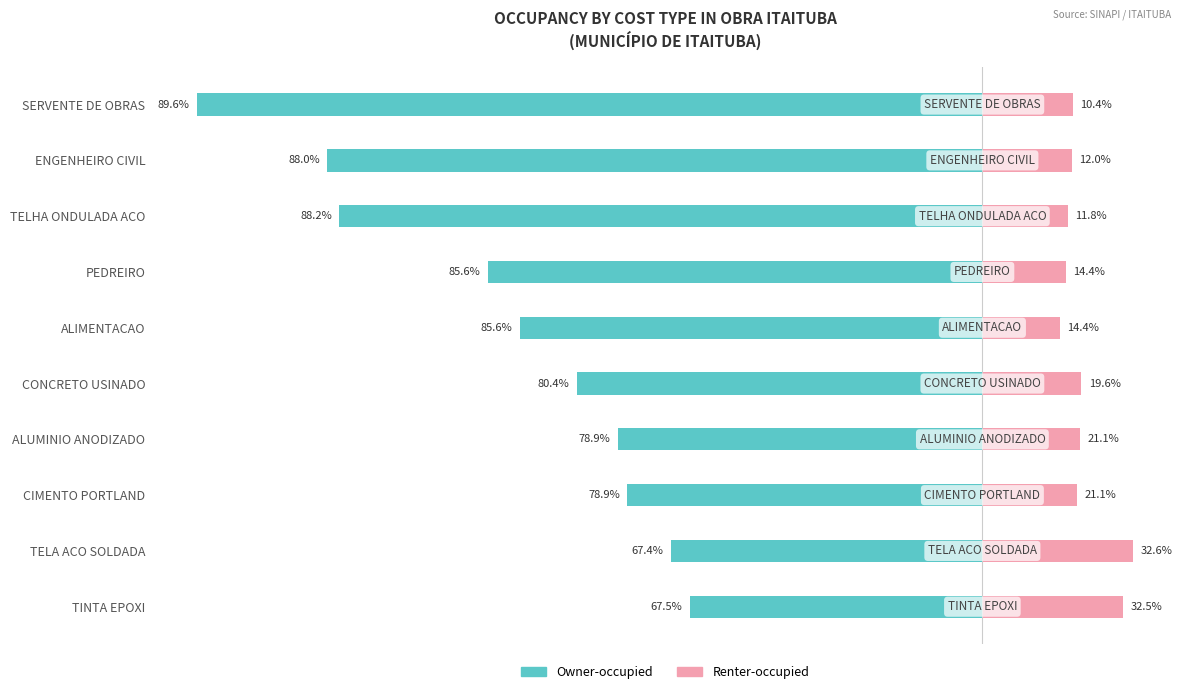

Which has a higher value, TELHA ONDULADA ACO or CONCRETO USINADO?

CONCRETO USINADO